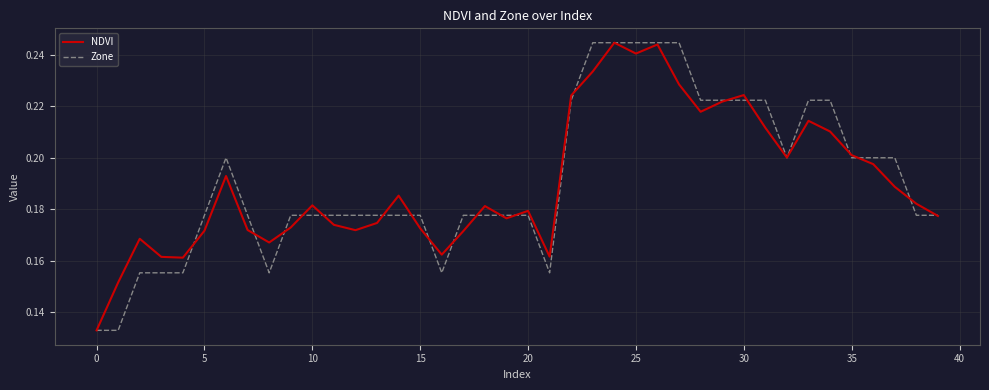

Which label corresponds to the largest value in the chart?

24